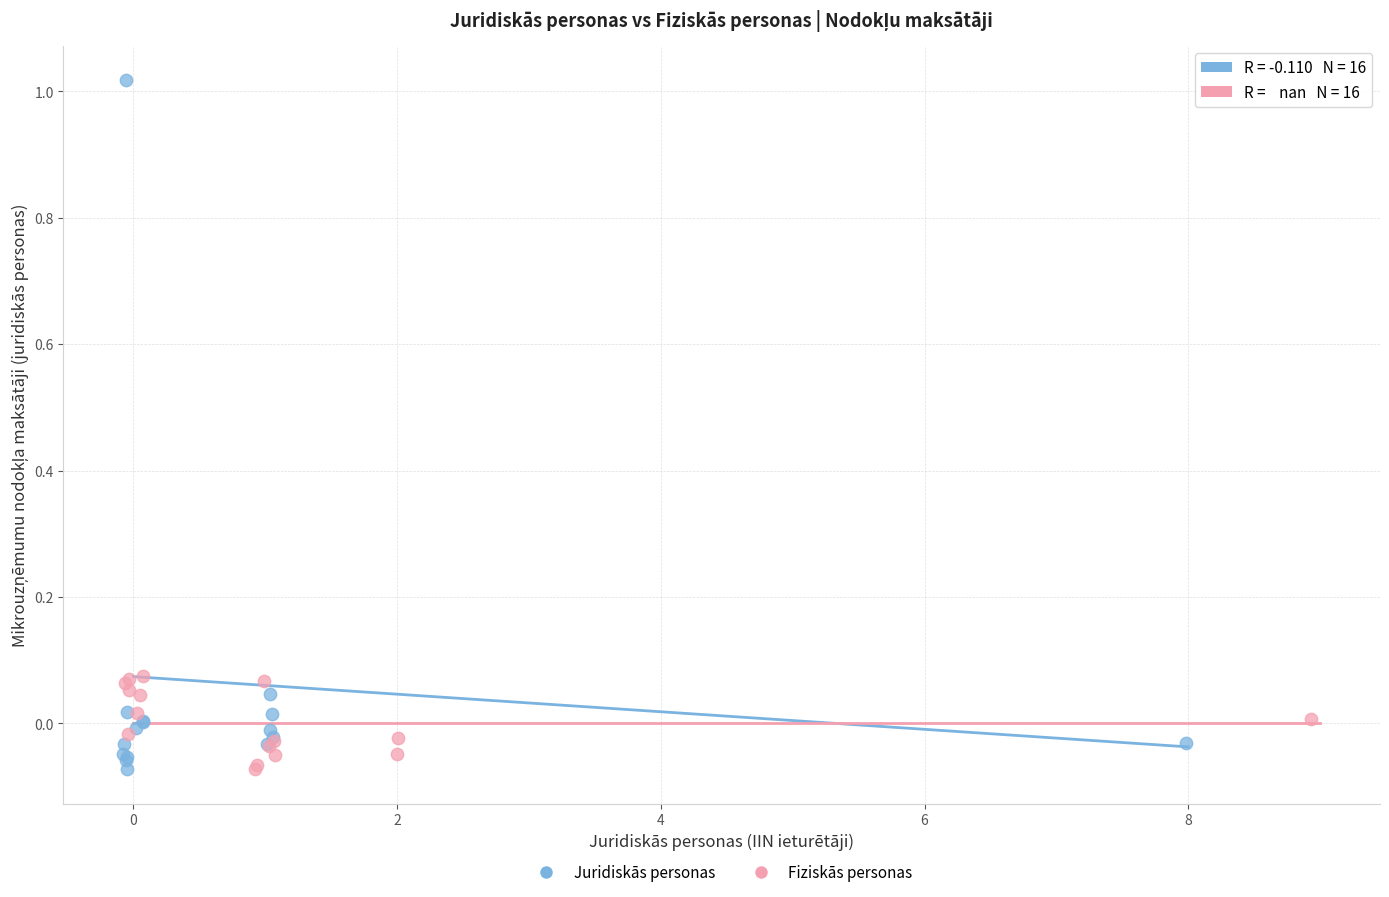

Which series reaches the maximum Y coordinate?

Juridiskās personas